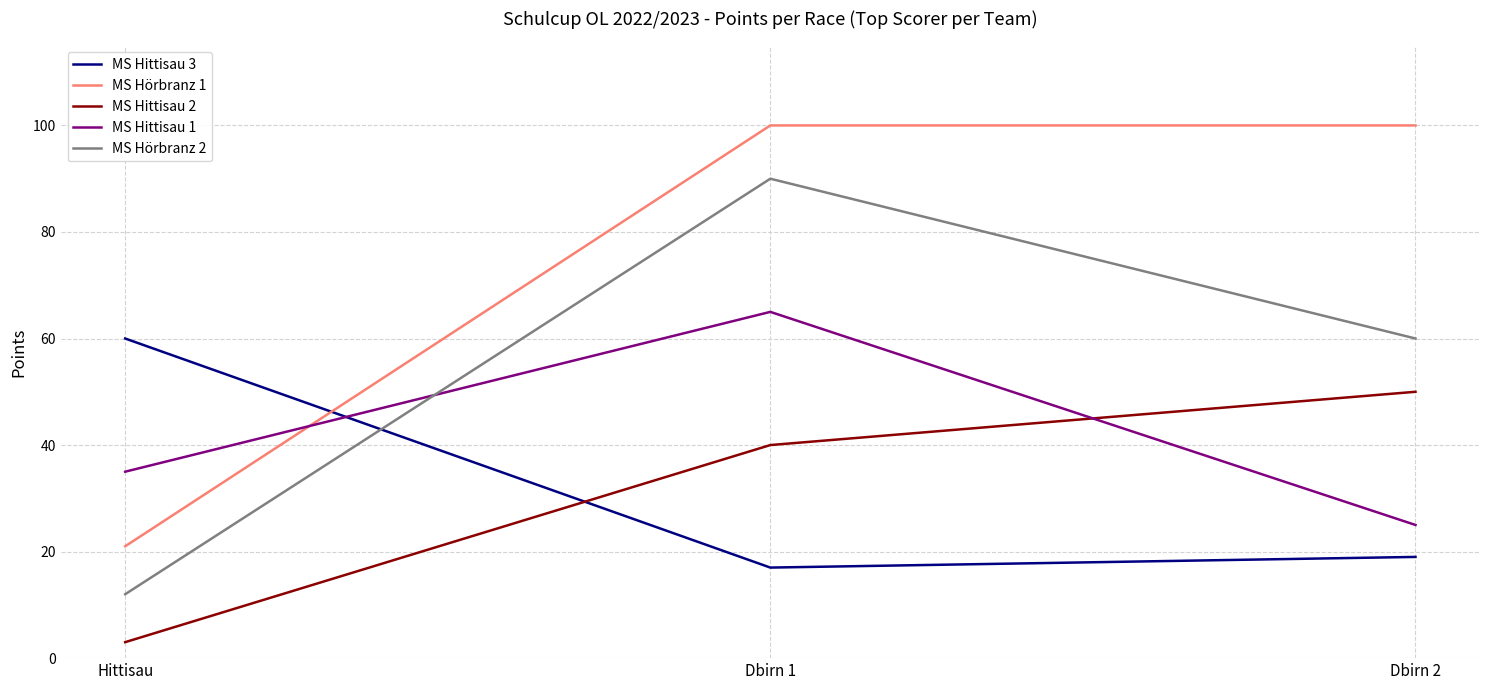

What is the sum of all MS Hörbranz 1 values?

221